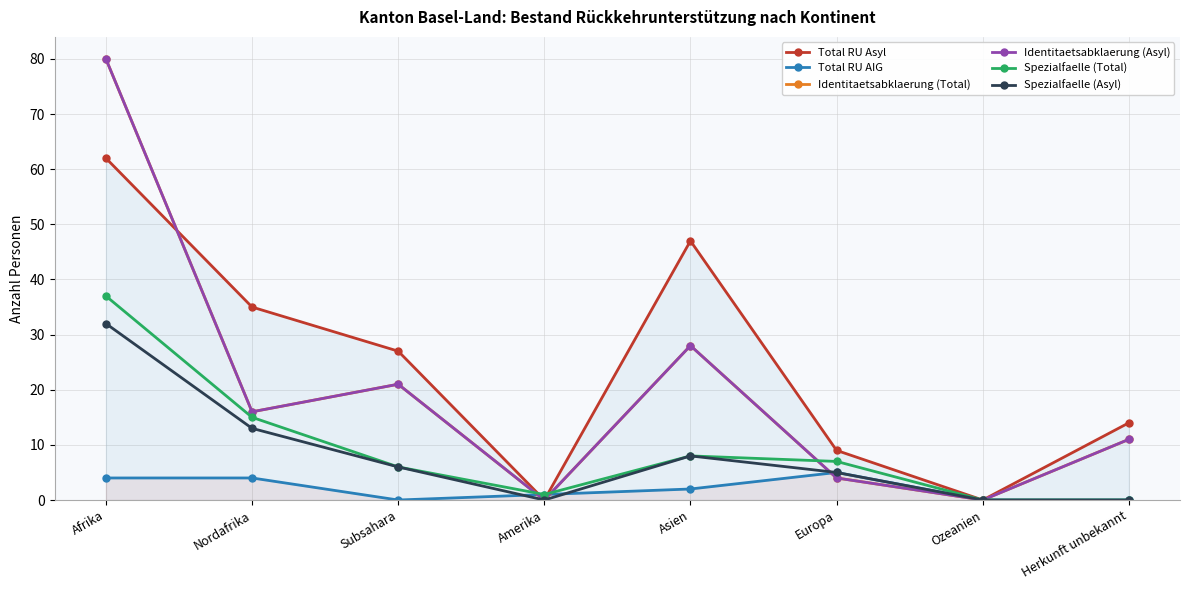

How many categories are shown in the chart?

8